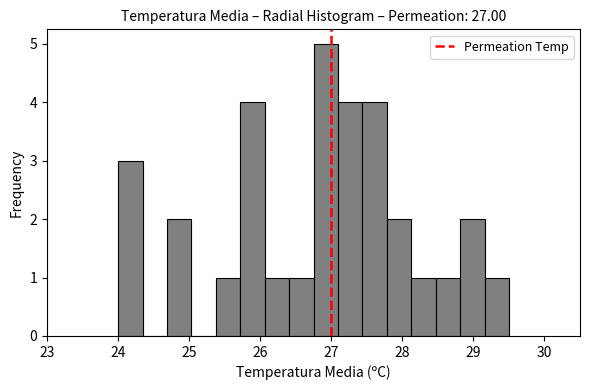

Read against the x-axis, roughly where is the centre of the tallest bar?

26.9